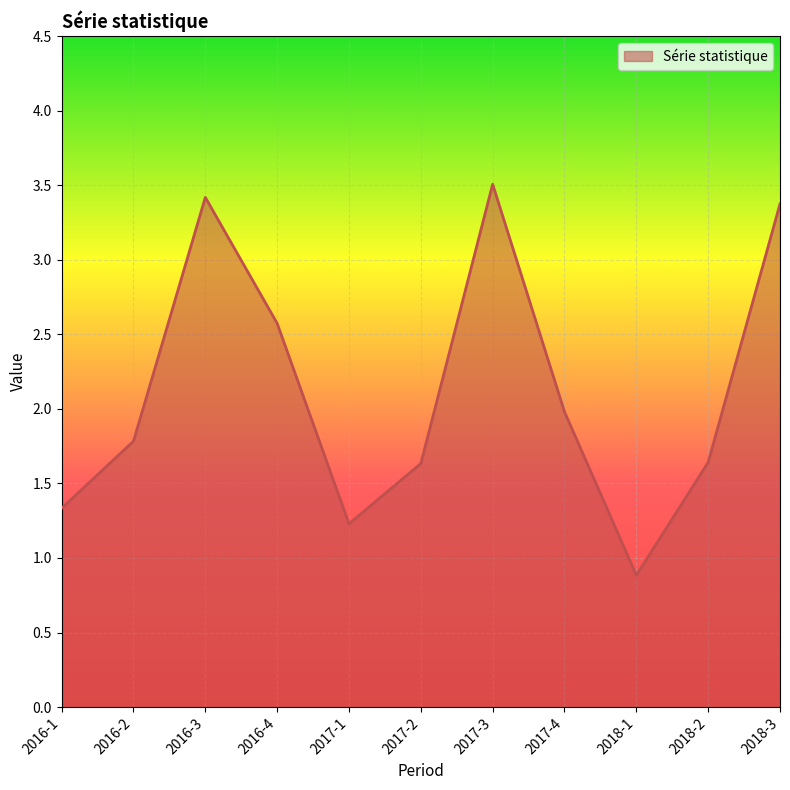

Which has a higher value, 2017-4 or 2017-2?

2017-4